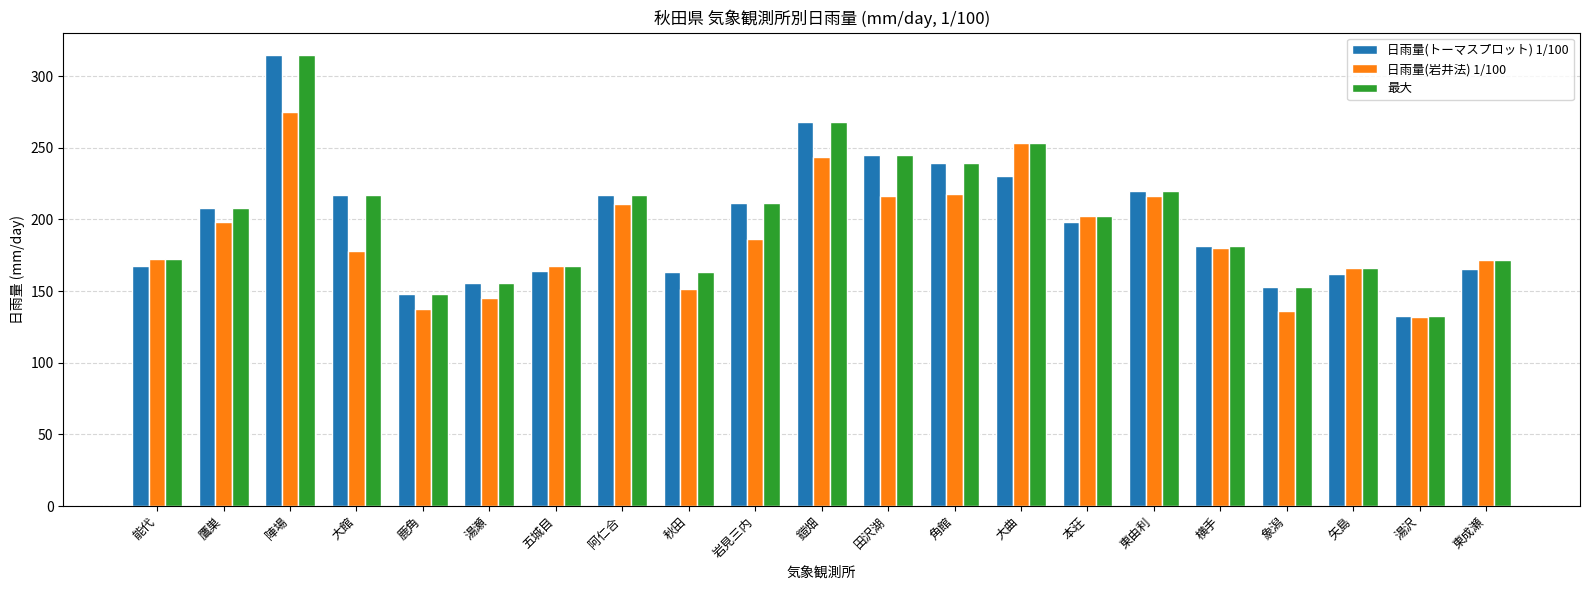

The 最大 series shows 181.8 at 横手. True or false?

True